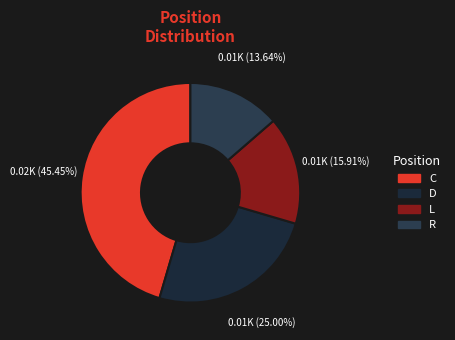

Is there a majority slice in this chart?

No